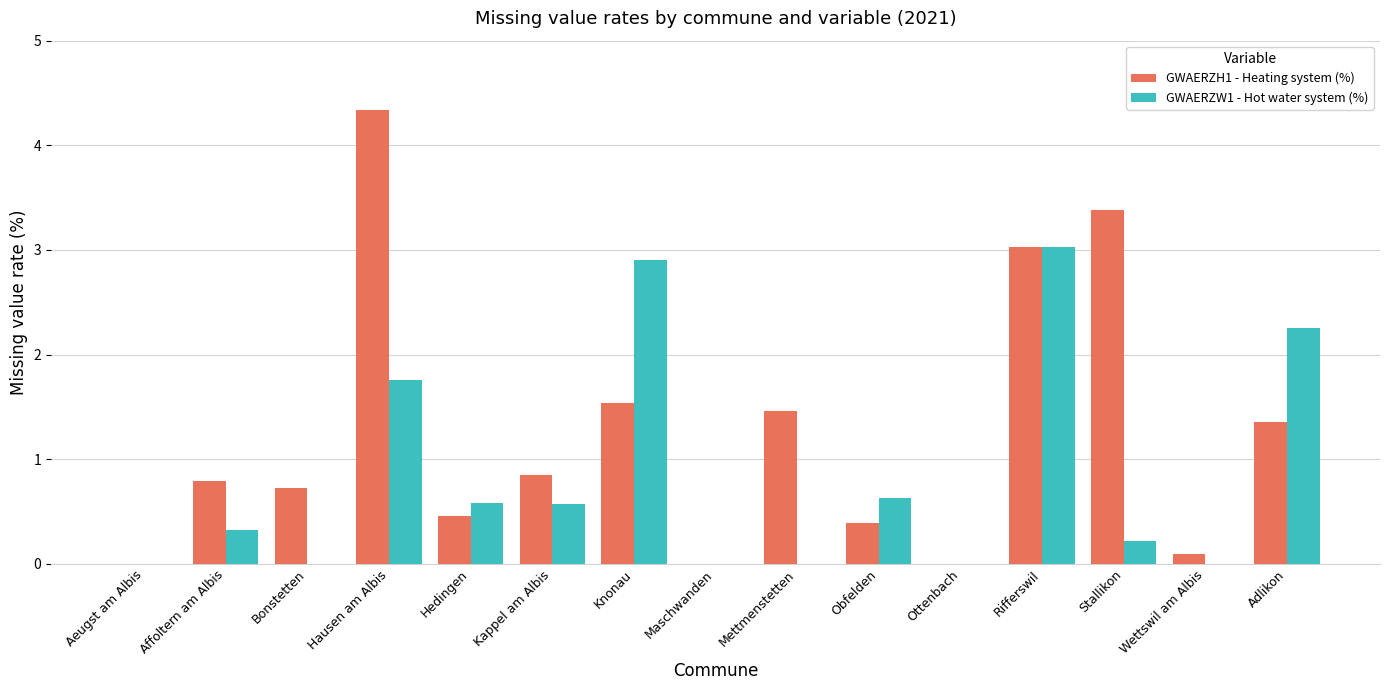

How many series are shown in this chart?

2